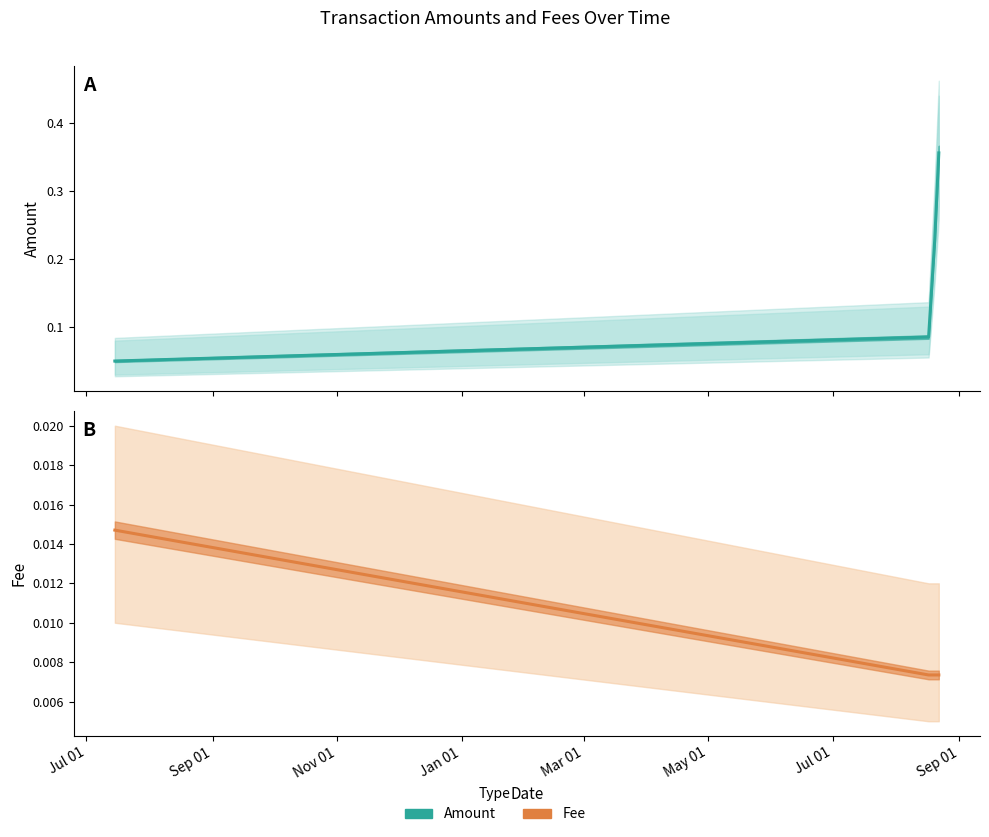

The value of Fee at Jul 01 is 0.0. True or false?

False